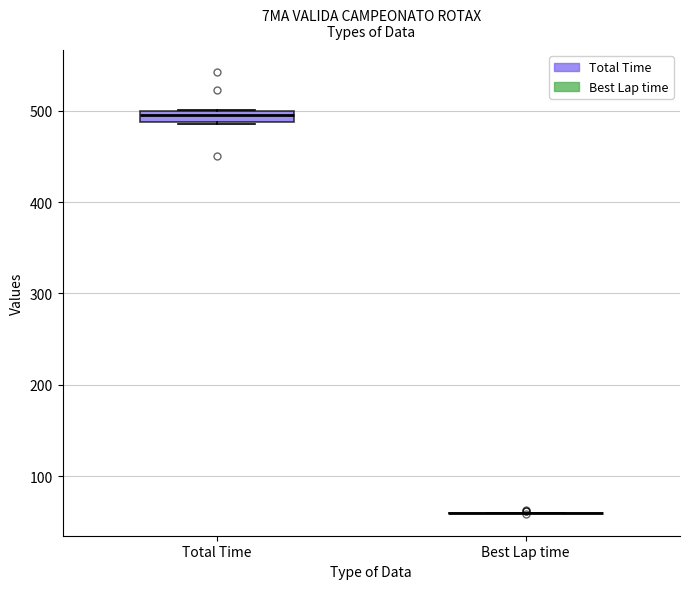

Where is the upper edge of the box for Total Time on the y-axis? The values are not printed on the chart, so give them approximately, as read against the axis.

500